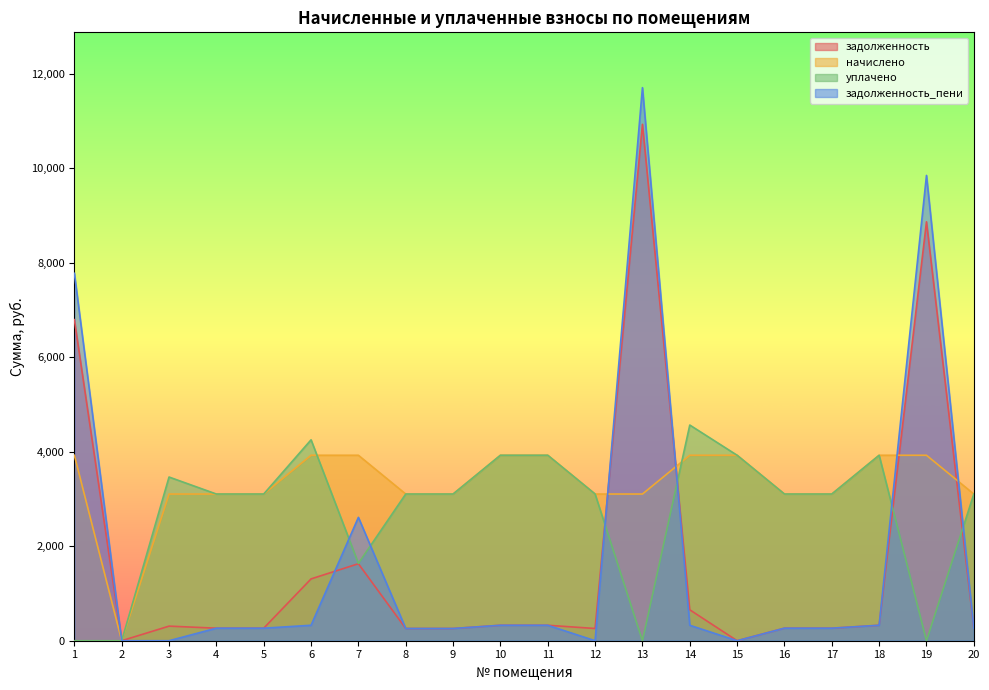

How many intersections are there between задолженность_пени and уплачено?

6